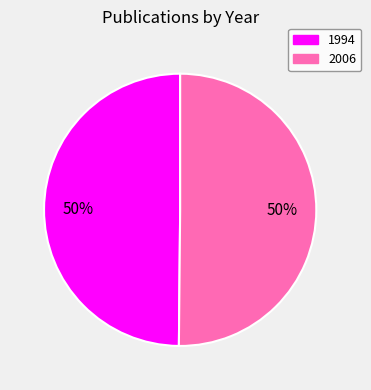

Is the sum of 2006 and 1994 greater than half?

Yes